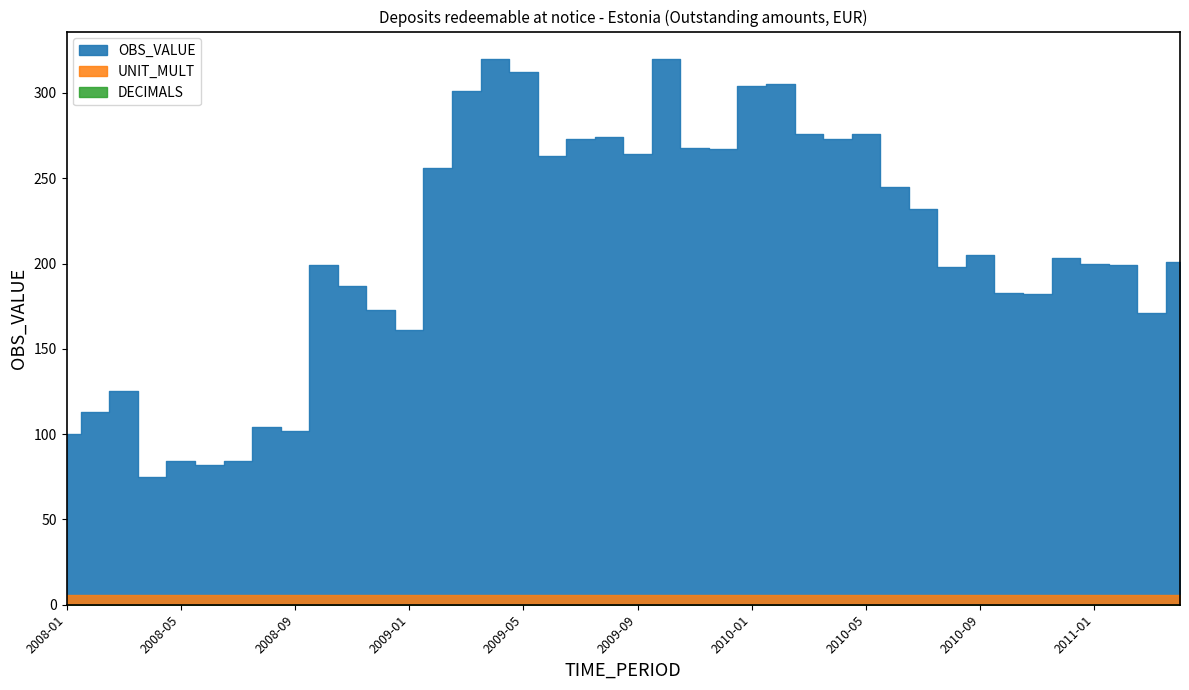

At which category does OBS_VALUE reach its first local valley?

2008-04